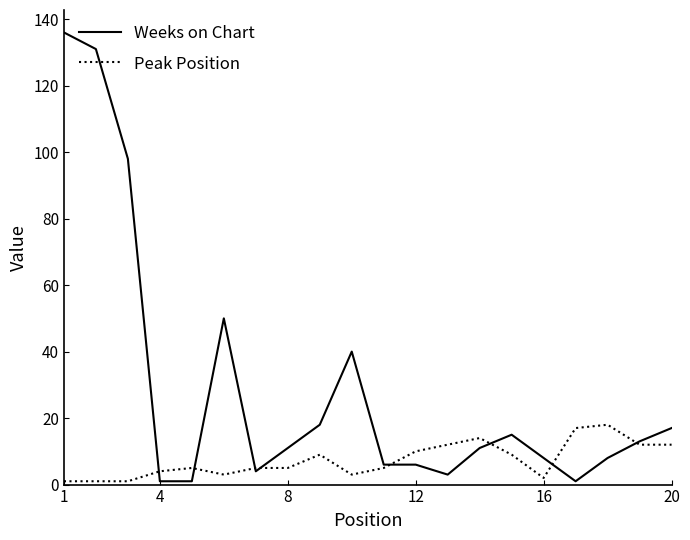

List the series in order of their overall mean, lowest first.

Peak Position, Weeks on Chart